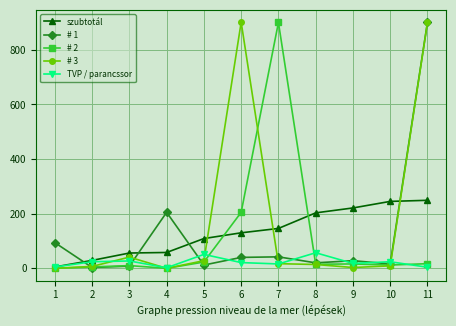

True or false: # 1 has more than 1 interior local peaks.

True